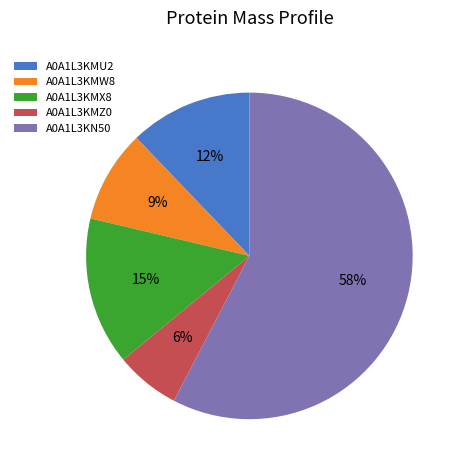

Which slice is the largest?

A0A1L3KN50